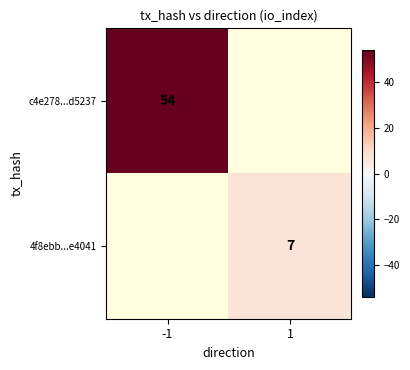

At which category does the chart reach its minimum across all series?

1